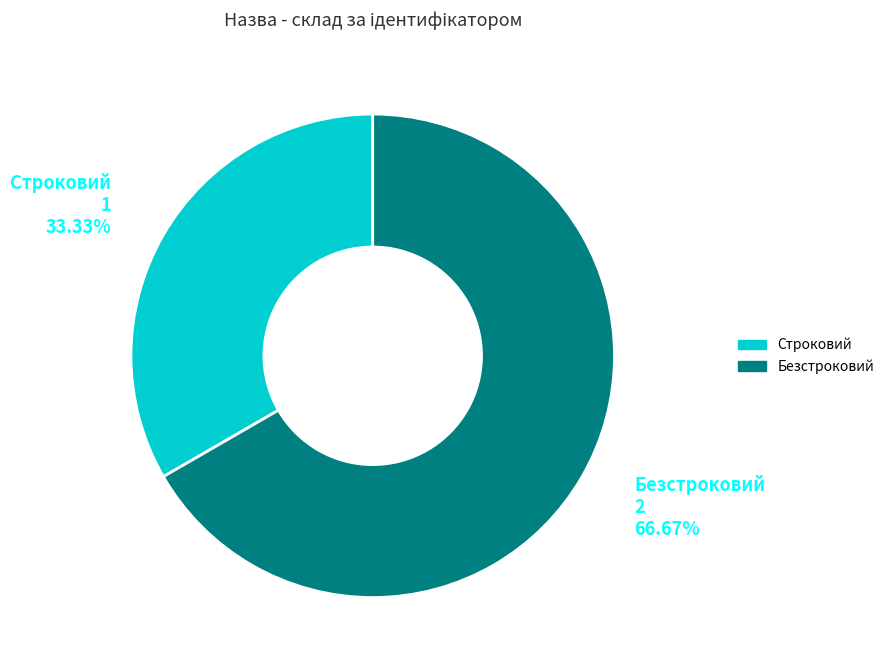

To the nearest percent, what percentage of the pie is Строковий?

33%